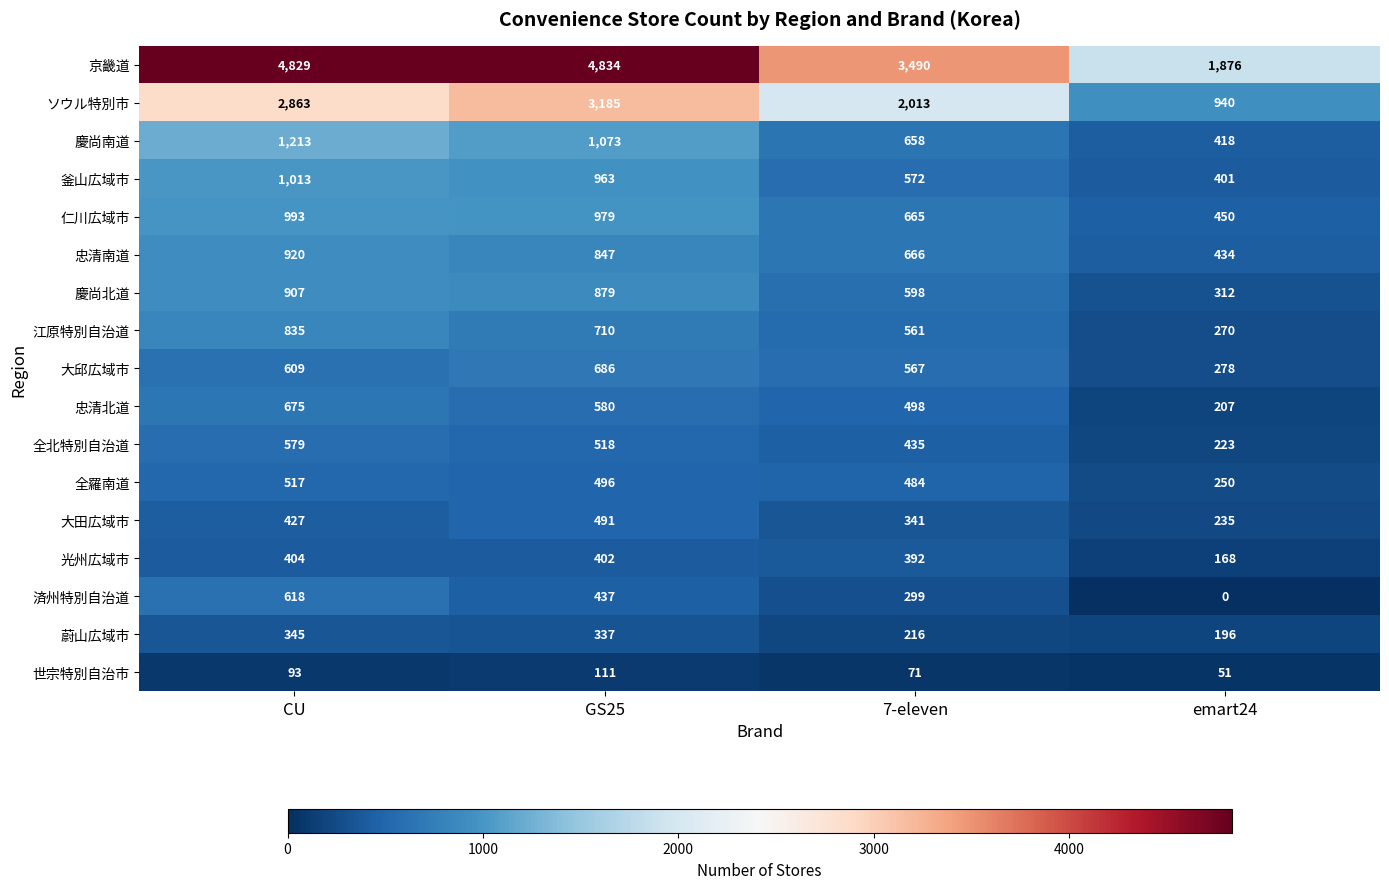

Which label corresponds to the largest value in the chart?

GS25